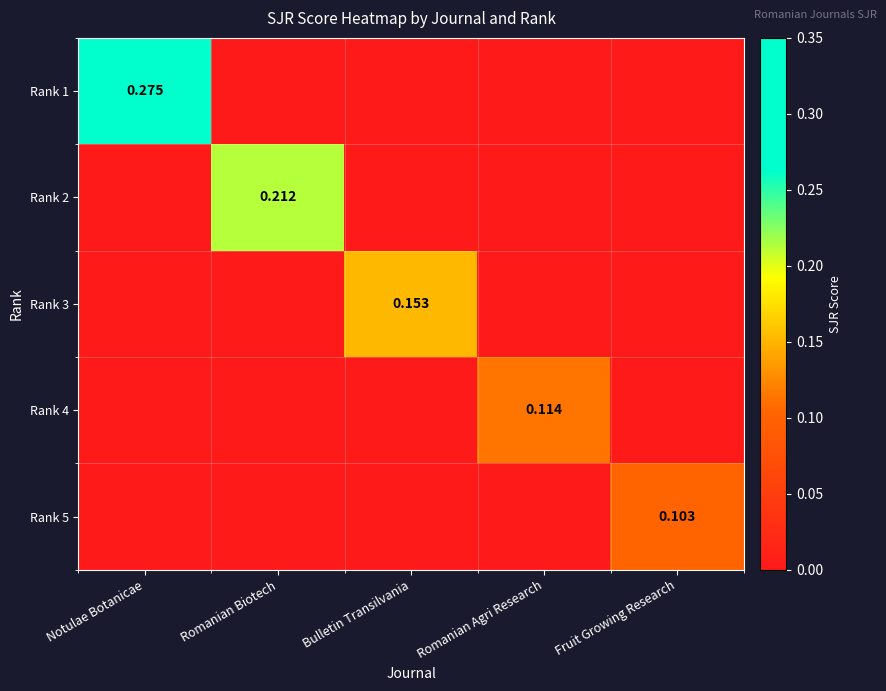

Rank the categories by Rank 4 value from lowest to highest.

Notulae Botanicae, Romanian Biotech, Bulletin Transilvania, Fruit Growing Research, Romanian Agri Research